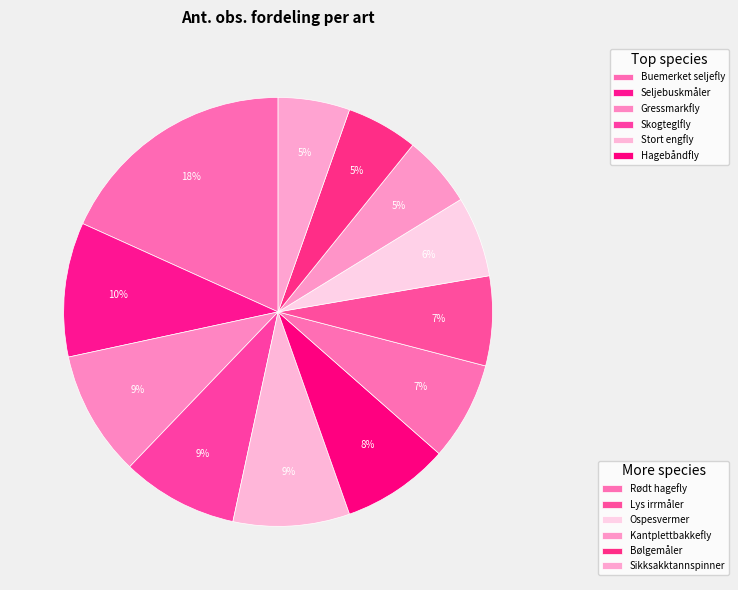

How many slices are in this pie chart?

12